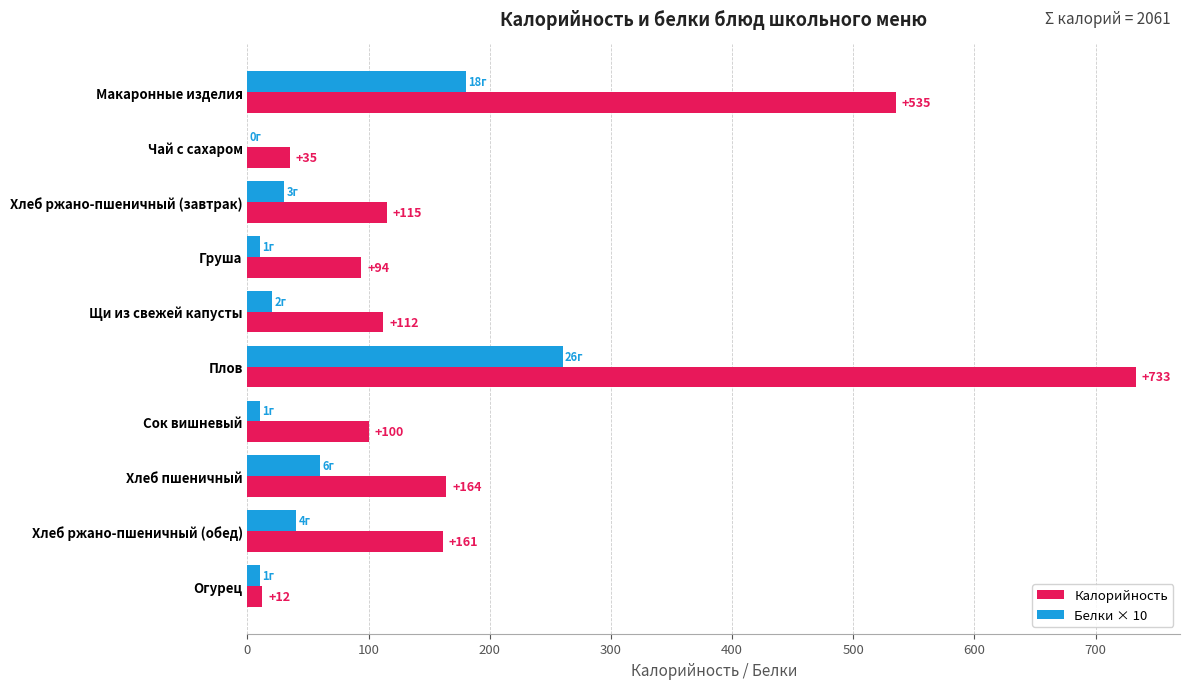

Between Груша and Хлеб ржано-пшеничный (обед), which series saw the biggest shift?

Калорийность